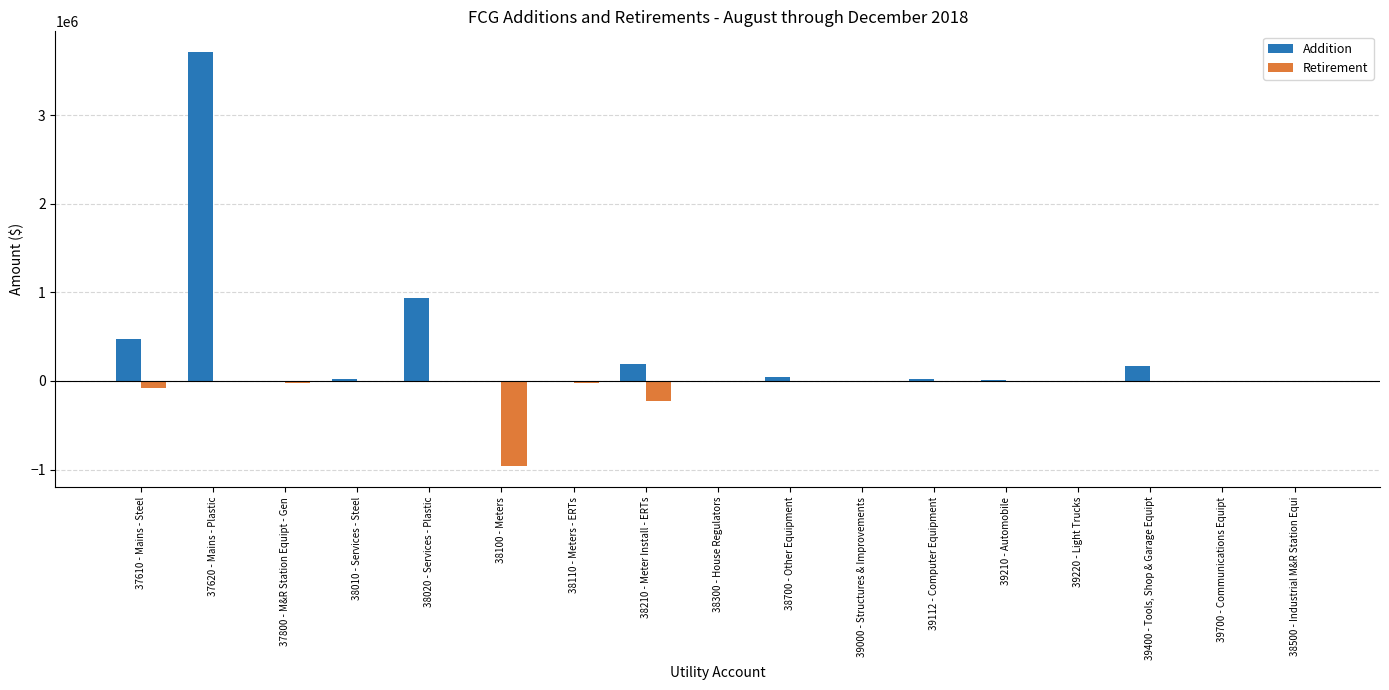

Which series changed the most between 37620 - Mains - Plastic and 38210 - Meter Install - ERTs?

Addition